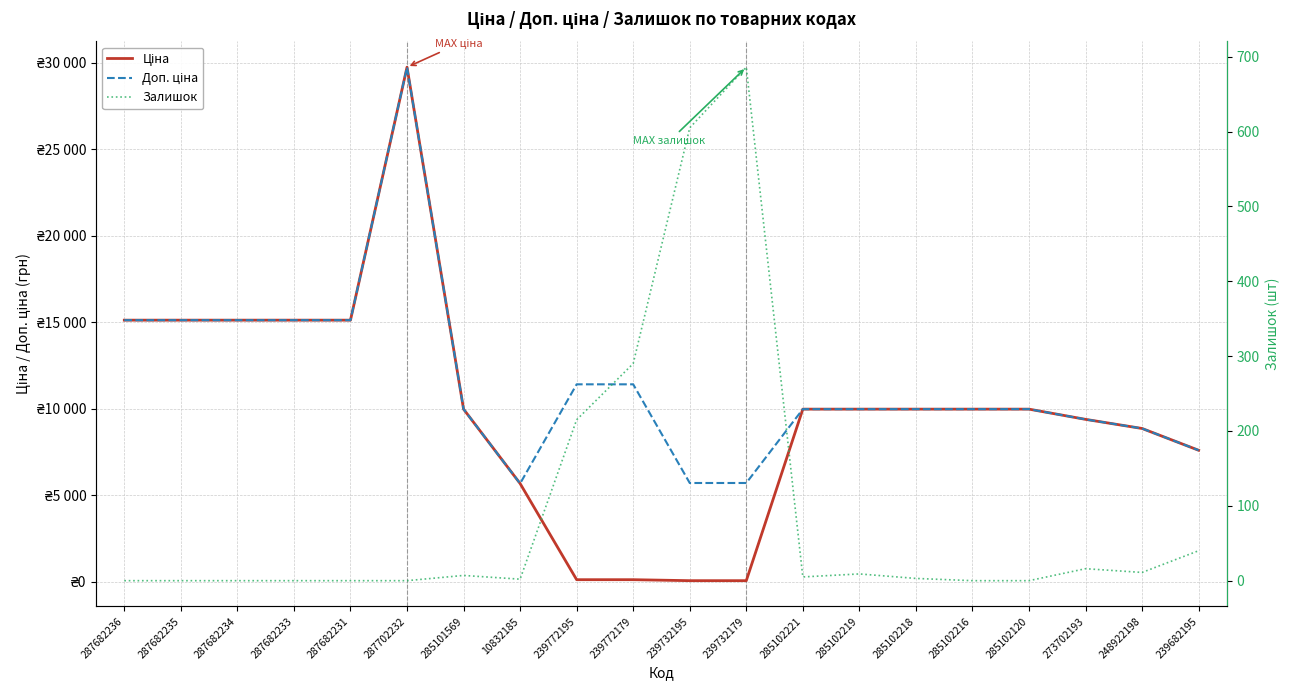

What is the spread (max minus min) of values at 287682235?

15120.0